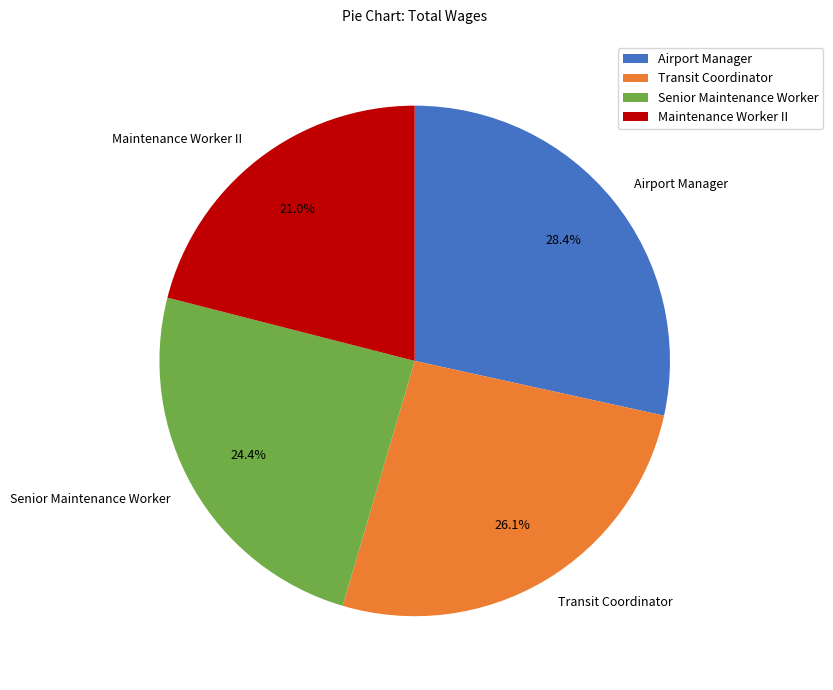

What is the largest slice in the pie chart?

Airport Manager